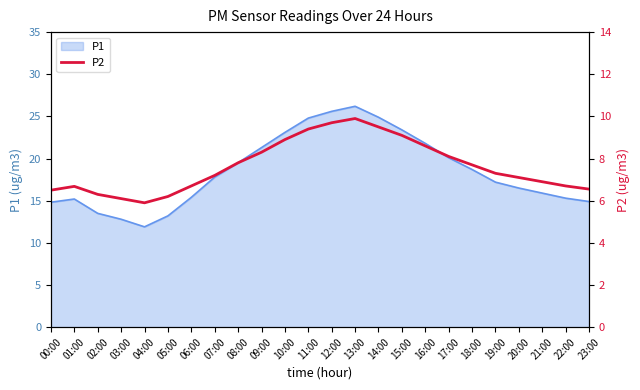

How many points are higher than both their immediate neighbors (excluding endpoints)?

2